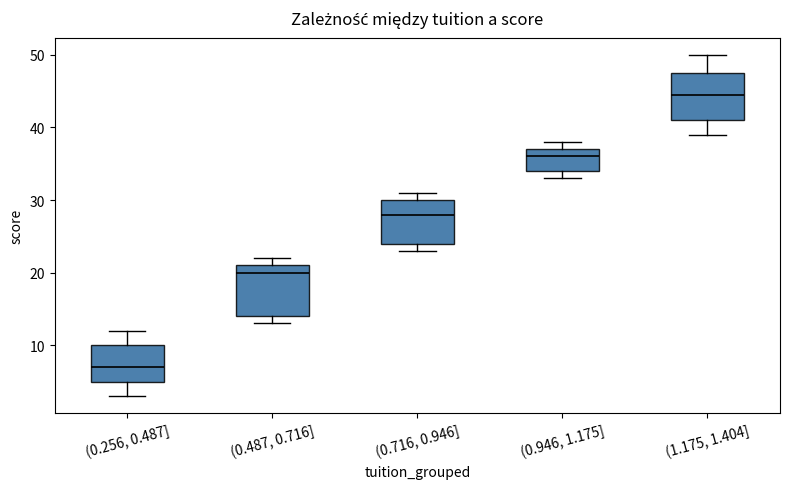

Which box's median line is the lowest?

(0.256, 0.487]